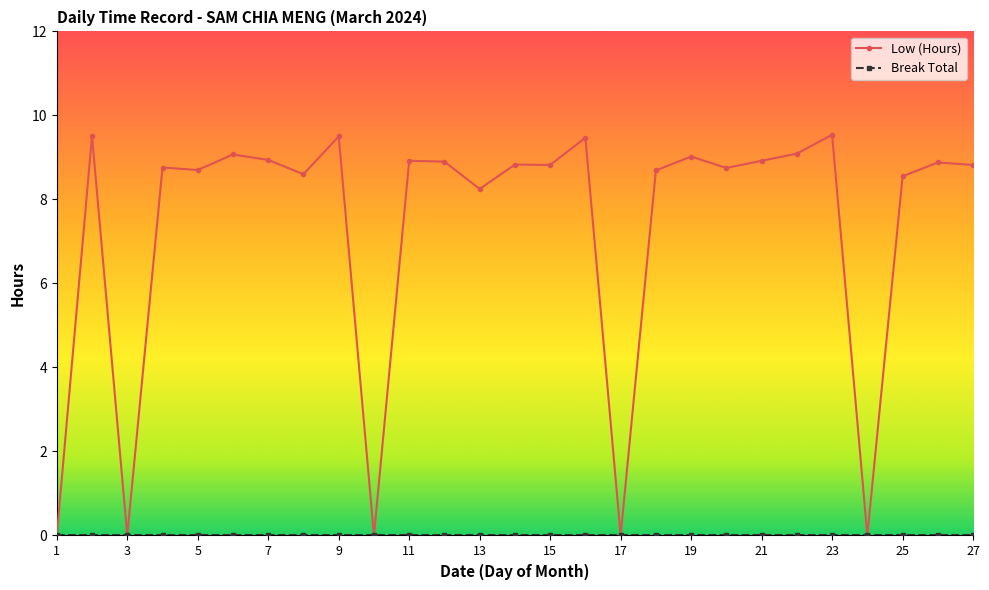

Which series has the largest total across all categories?

Low (Hours)